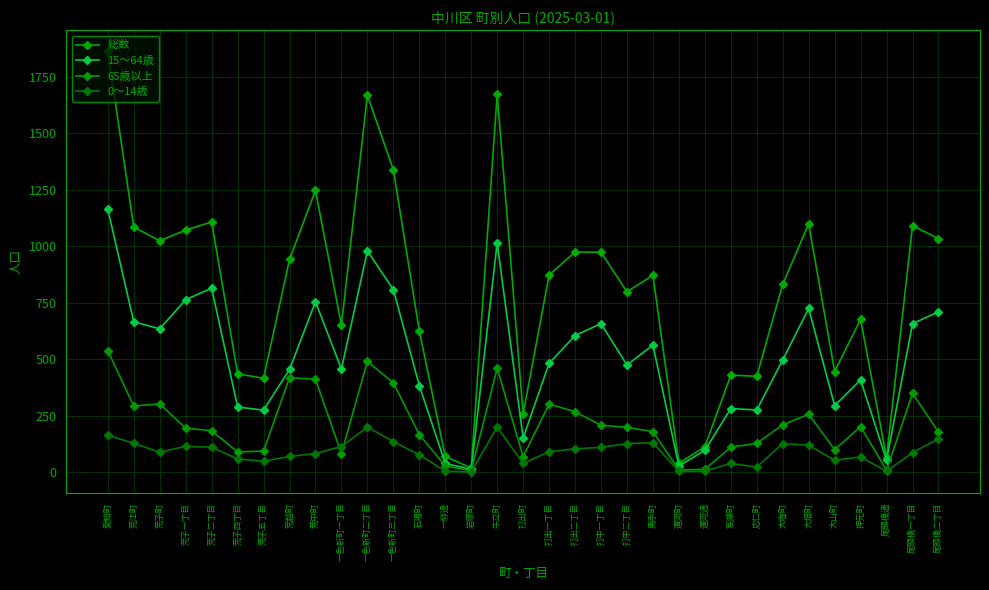

The value of 15～64歳 at 牛立町 is 1014. True or false?

True